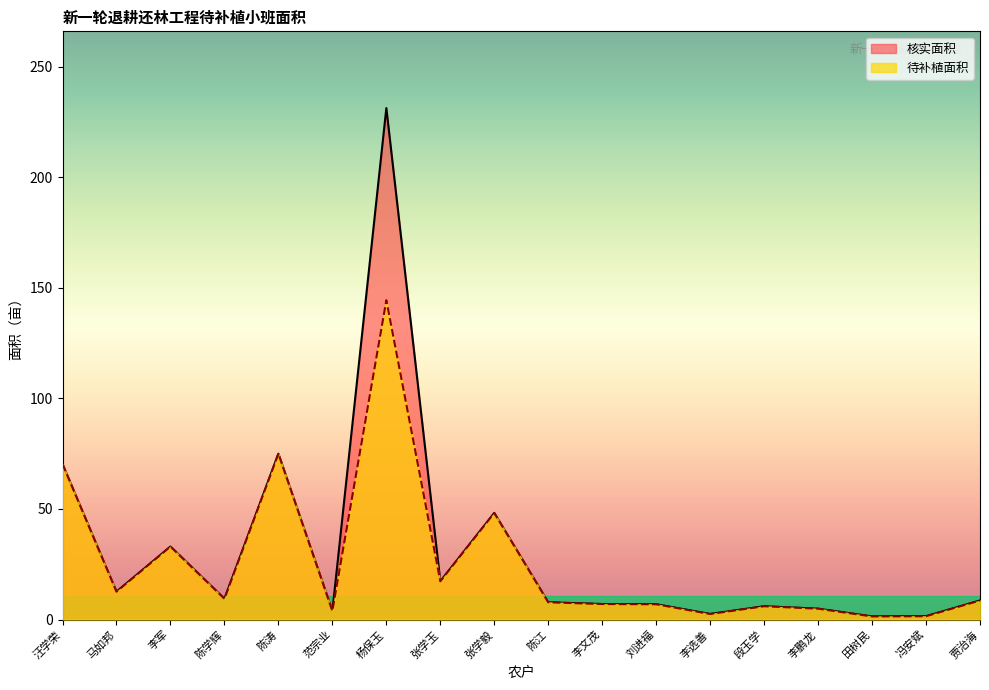

What is the approximate value of 核实面积 at 范宗业?

3.9